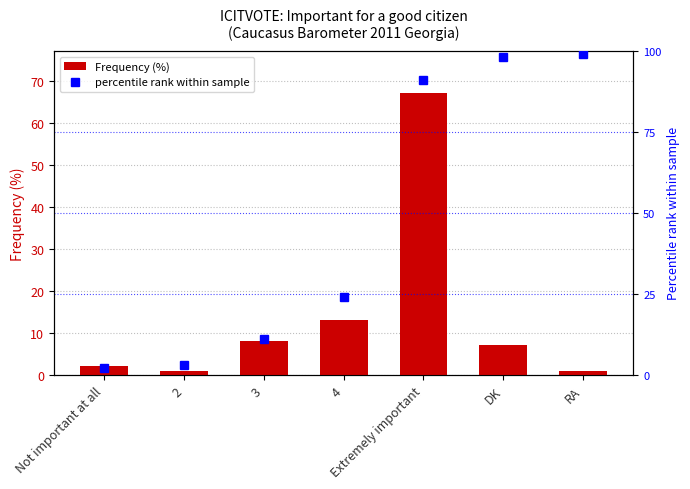

What is the difference between the second highest and second lowest values in the percentile rank within sample series?

95